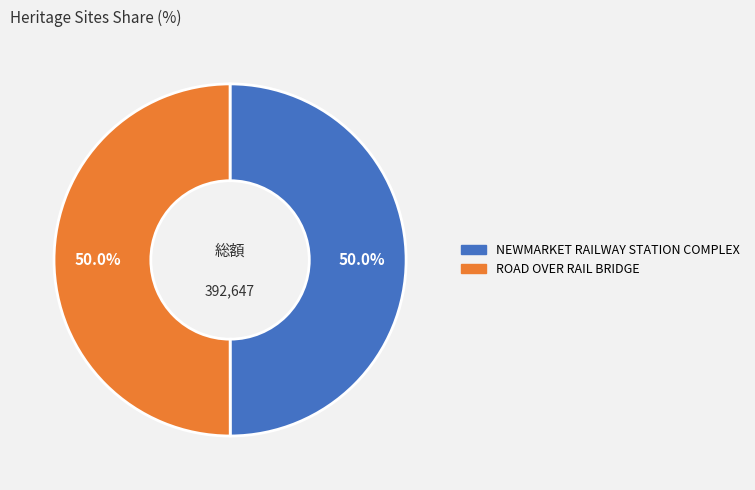

To the nearest percent, what is the combined percentage of NEWMARKET RAILWAY STATION COMPLEX and ROAD OVER RAIL BRIDGE?

100%